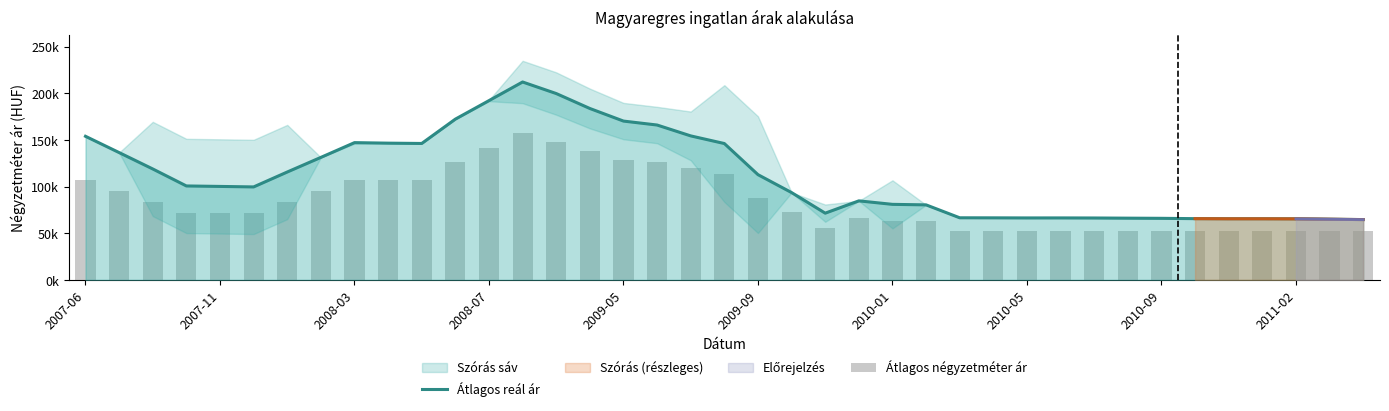

Rank the series by their average value, from lowest to highest.

Átlagos négyzetméter ár, Átlagos reál ár